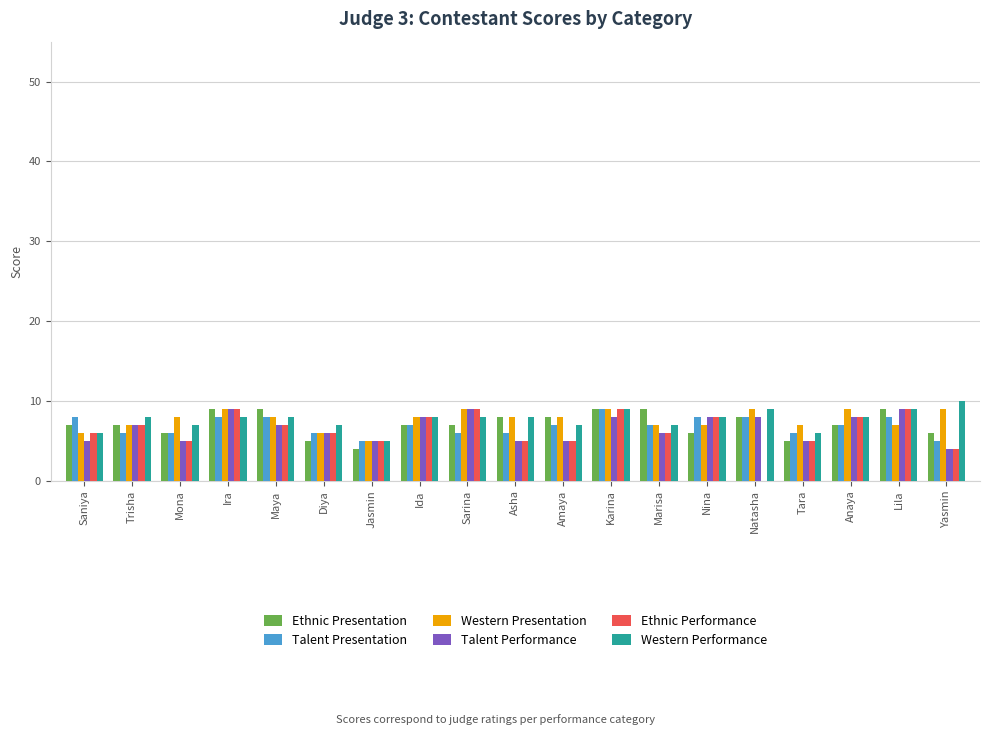

What is the total value across all series at Anaya?

47